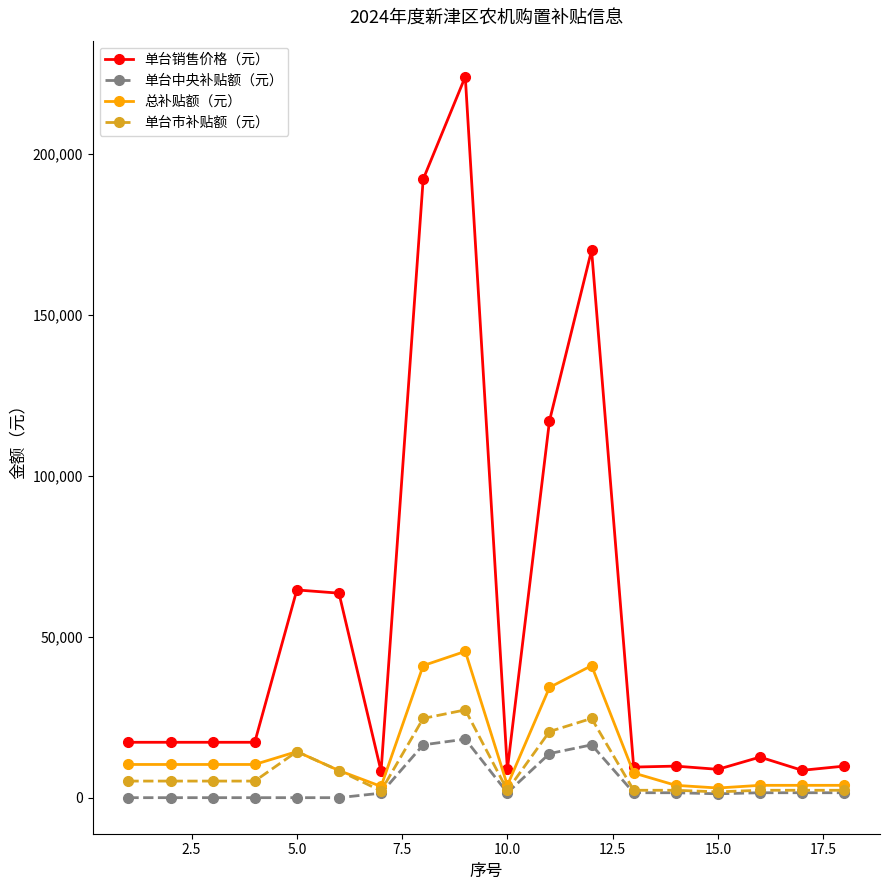

Does the chart display data point markers on the line(s)?

Yes